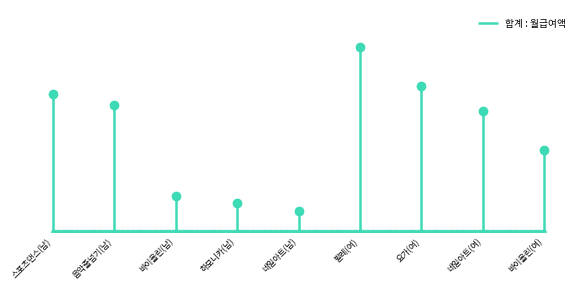

What is the label of the 1st point from the left?

스포츠댄스(남)